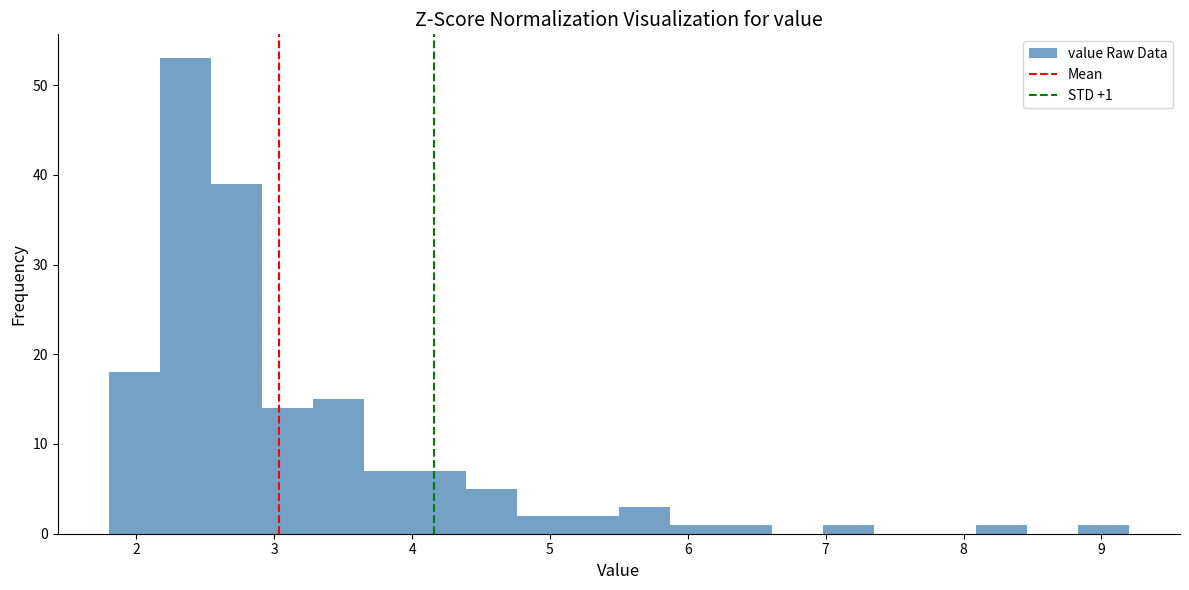

Around what value on the x-axis is the tallest bar? Give the approximate position of its centre, as read against the axis.

2.4